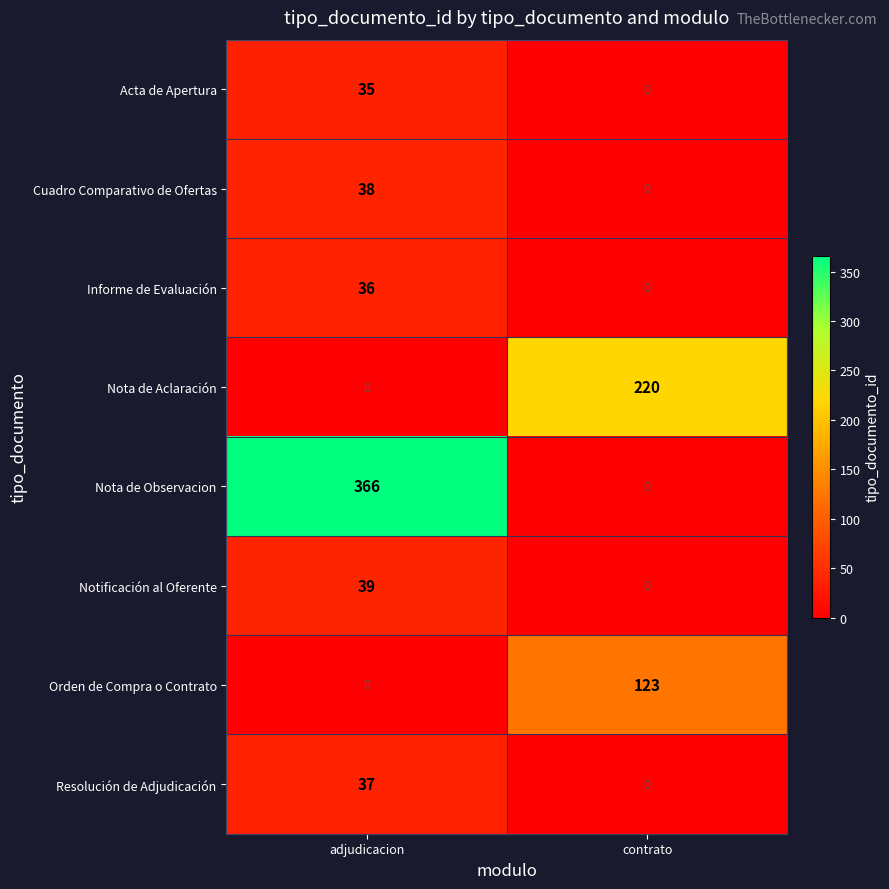

Reading right to left, transcribe all the data shown in this chart.

Acta de Apertura: contrato=0	adjudicacion=35
Cuadro Comparativo de Ofertas: contrato=0	adjudicacion=38
Informe de Evaluación: contrato=0	adjudicacion=36
Nota de Aclaración: contrato=220	adjudicacion=0
Nota de Observacion: contrato=0	adjudicacion=366
Notificación al Oferente: contrato=0	adjudicacion=39
Orden de Compra o Contrato: contrato=123	adjudicacion=0
Resolución de Adjudicación: contrato=0	adjudicacion=37